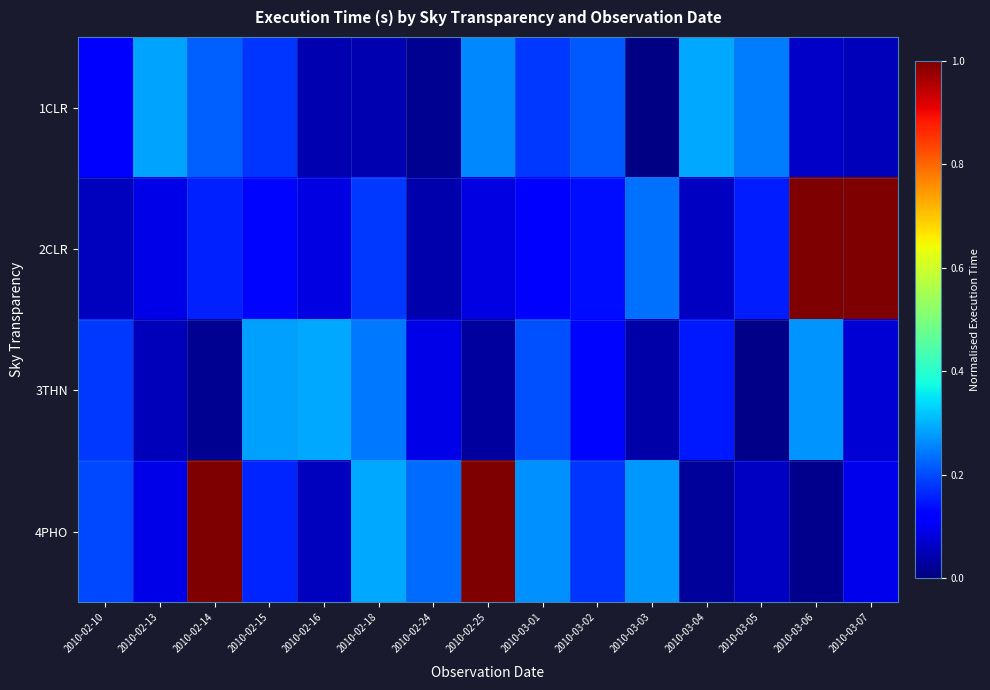

What is the spread (max minus min) of values at 2010-03-07?

0.9